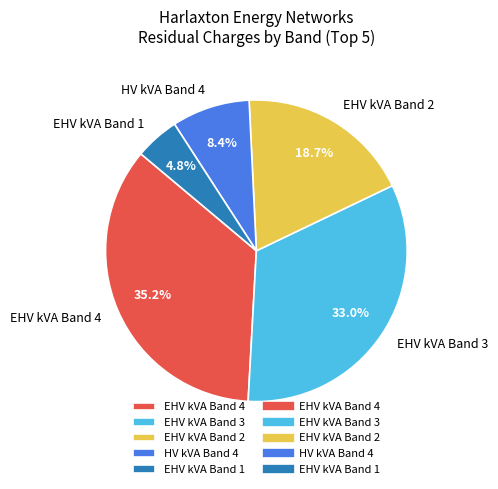

How much of the chart is everything except EHV kVA Band 4?

64.8%